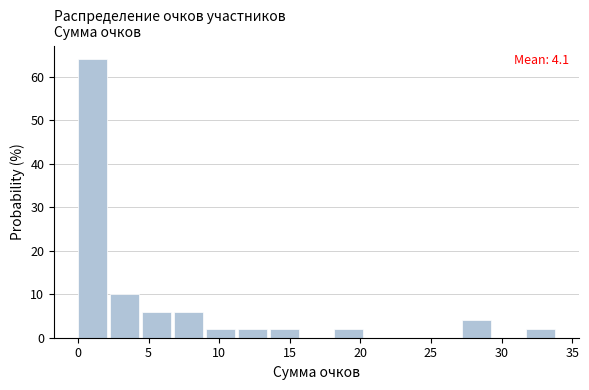

Which range on the x-axis has the tallest bar?

0.0 to 2.5